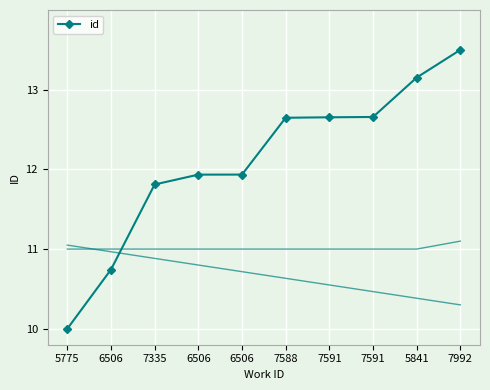

Count the number of data series in this chart.

1